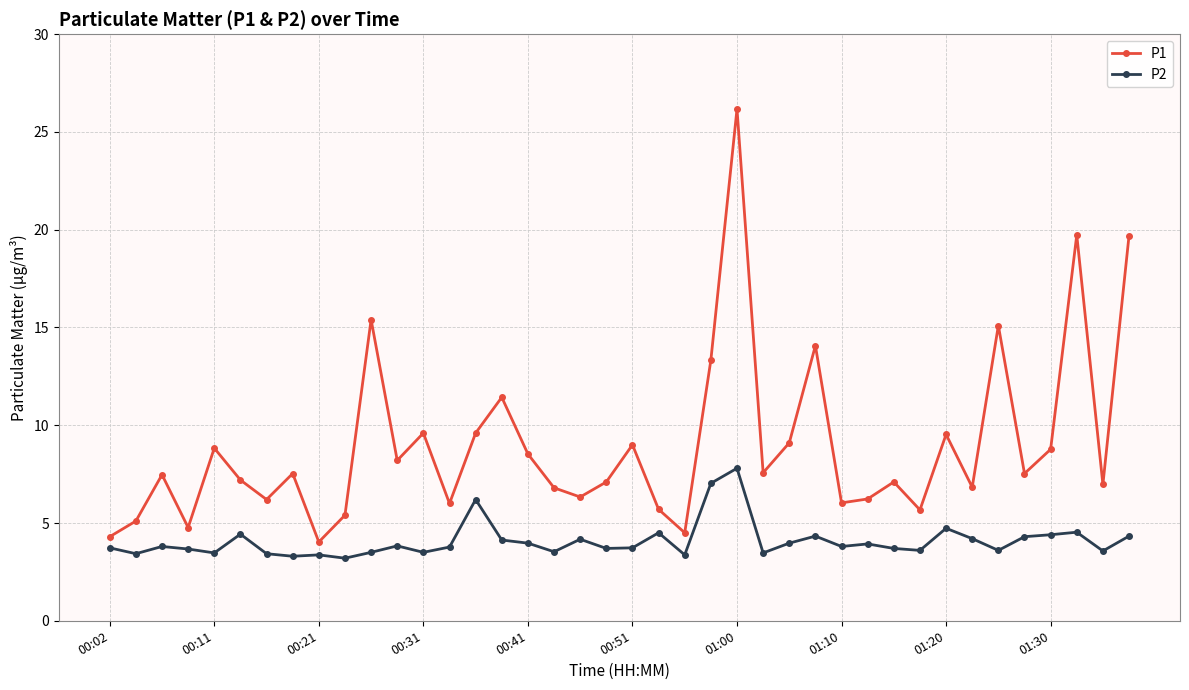

Which series has the widest spread of values?

P1